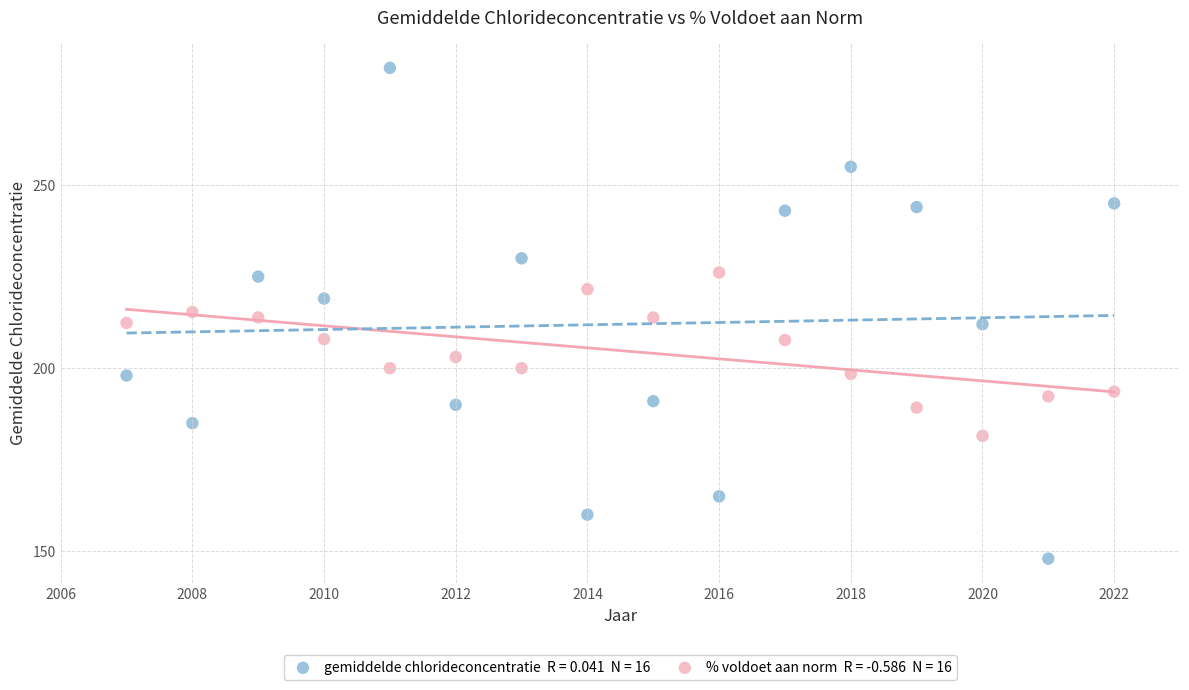

Across all data points, what is the range of Y values (max minus min)?

134.0